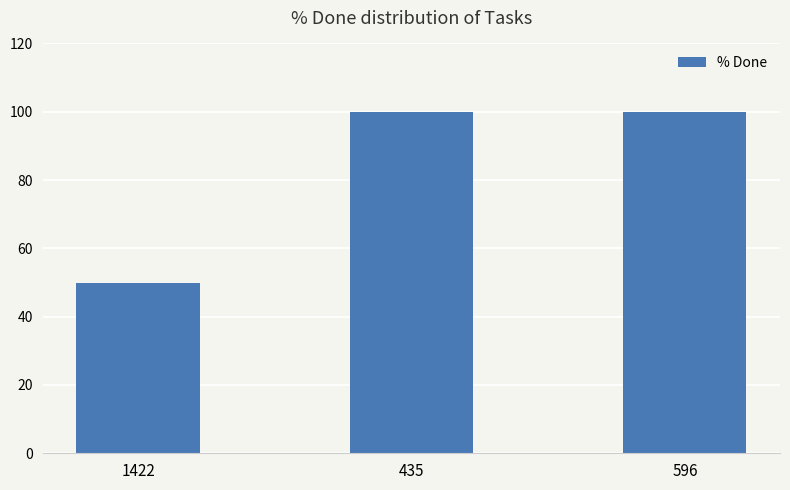

How many values are below 100?

1